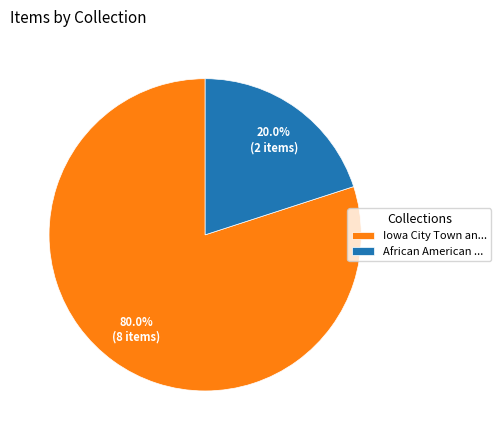

Which slice represents more than half of the pie?

Iowa City Town an...